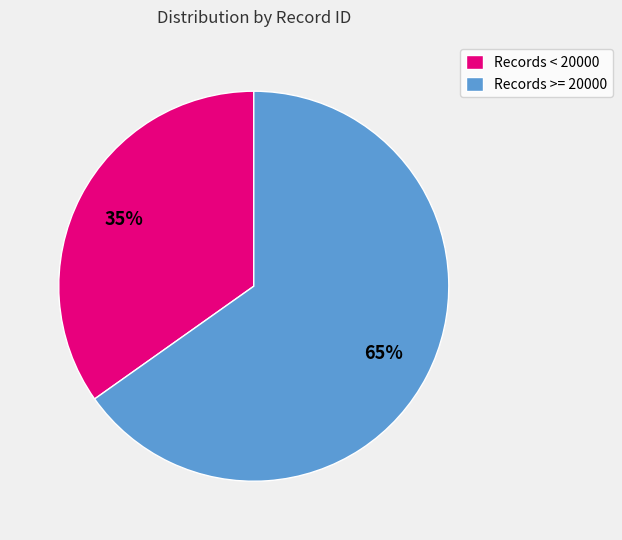

Which category has the smallest portion of the pie?

Records < 20000